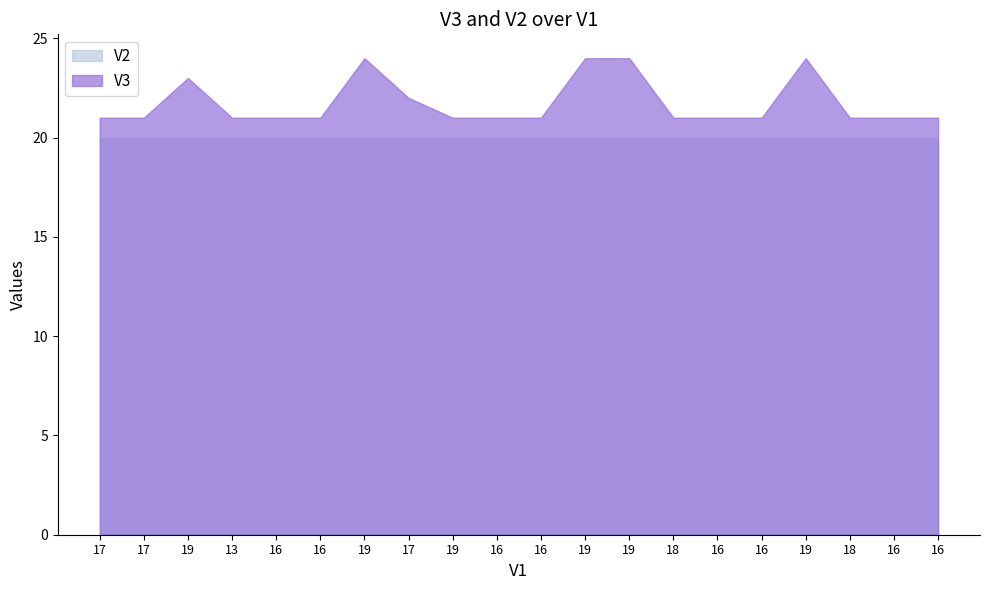

What is the sum of the V2 values at 19 and 0?

40